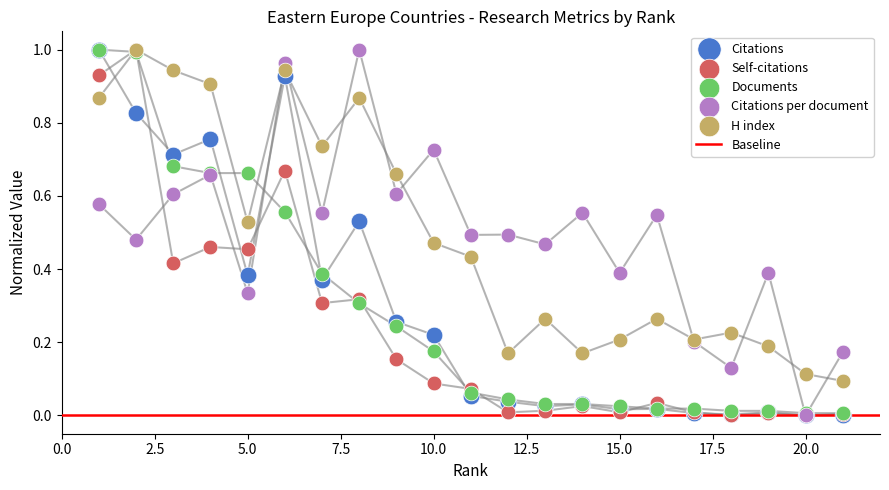

At which category is the sum across all series the highest?

1